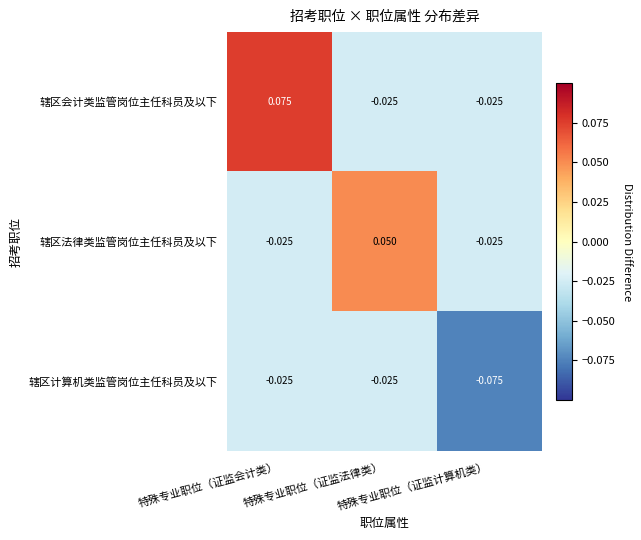

Rank the series by their average value, from highest to lowest.

辖区会计类监管岗位主任科员及以下, 辖区法律类监管岗位主任科员及以下, 辖区计算机类监管岗位主任科员及以下